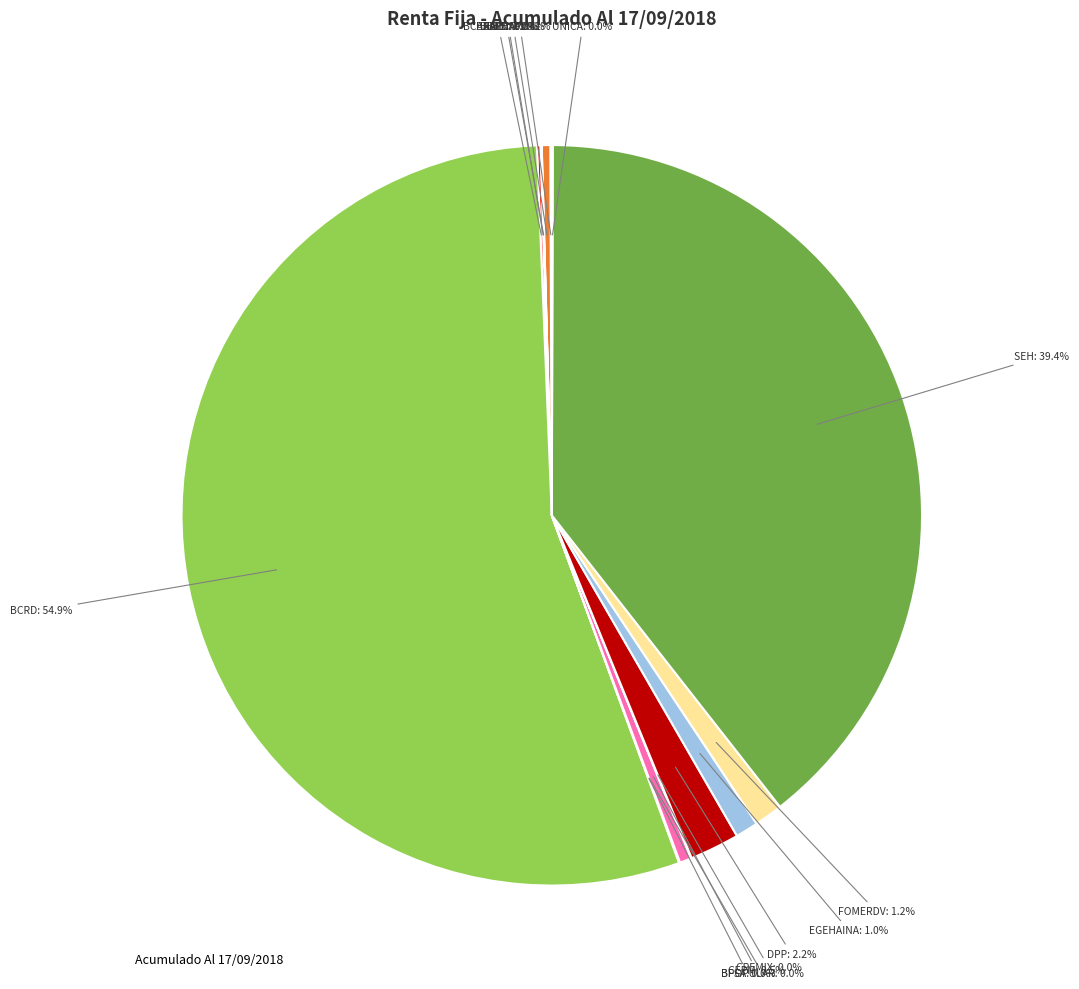

Is there any slice that represents more than half of the pie?

Yes